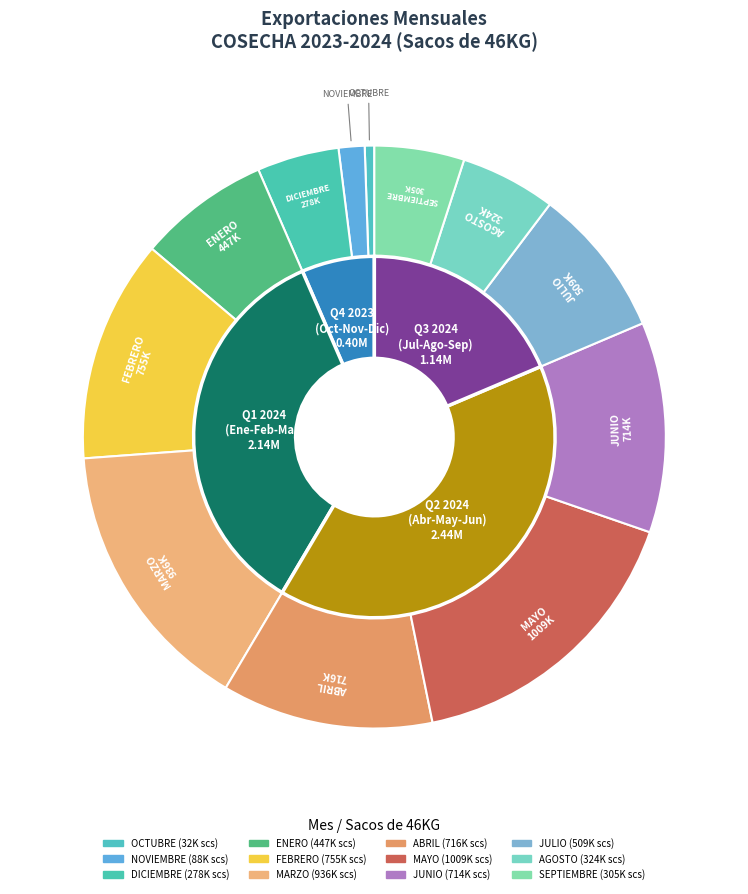

What percentage is NOT represented by MARZO?

84.7%